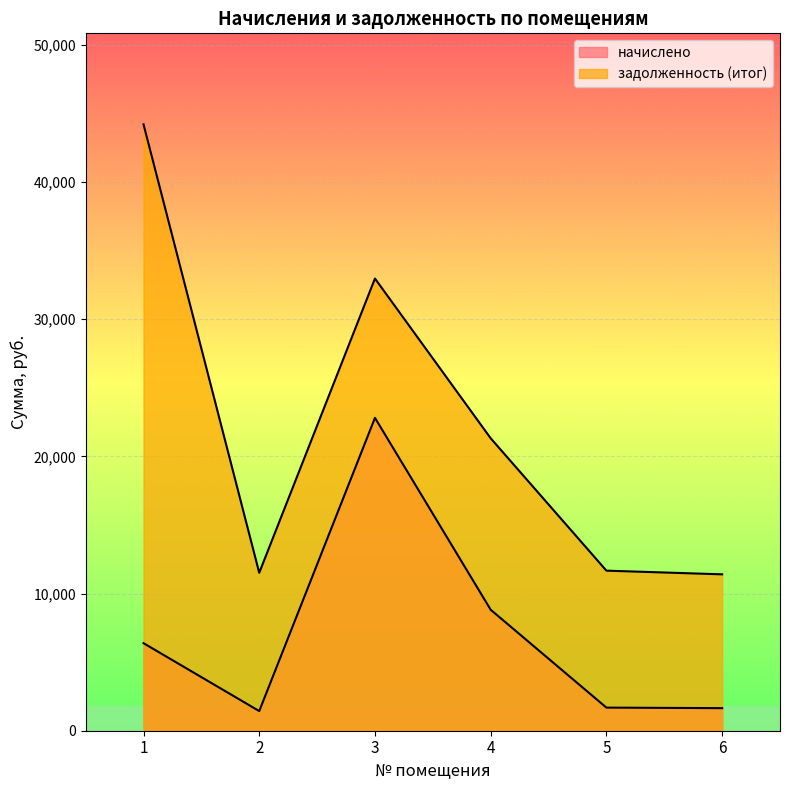

List the series in order of their peak value, highest first.

задолженность (итог), начислено